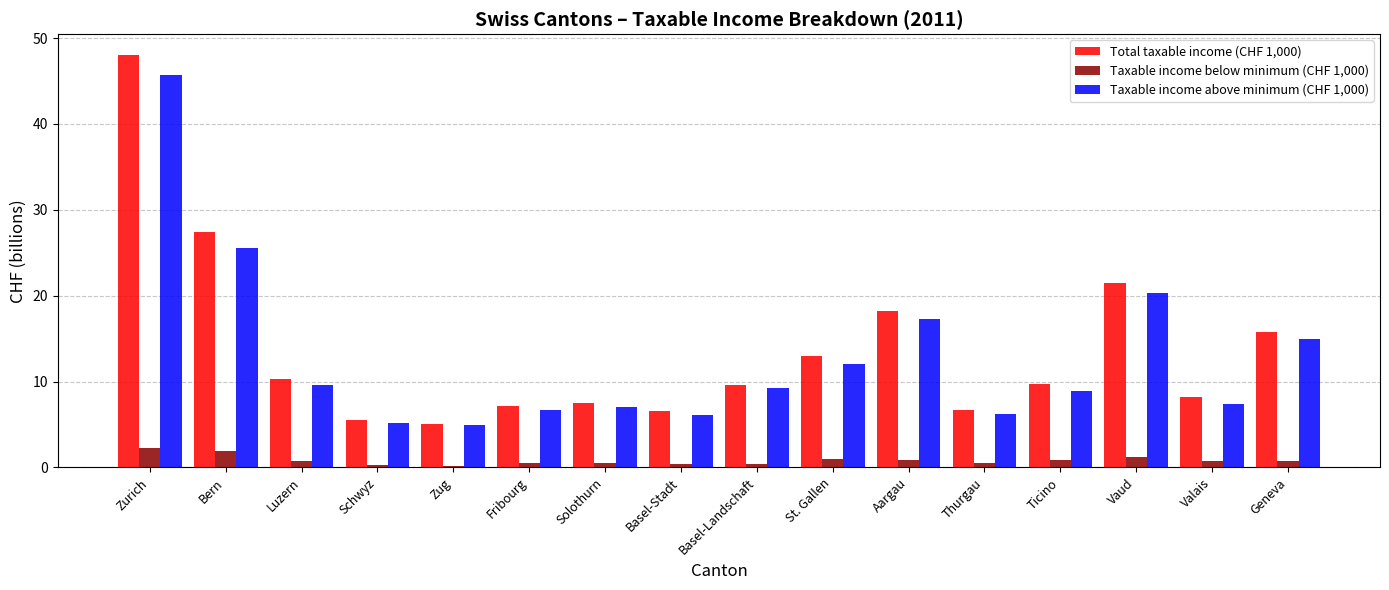

What position from the left is Luzern?

3